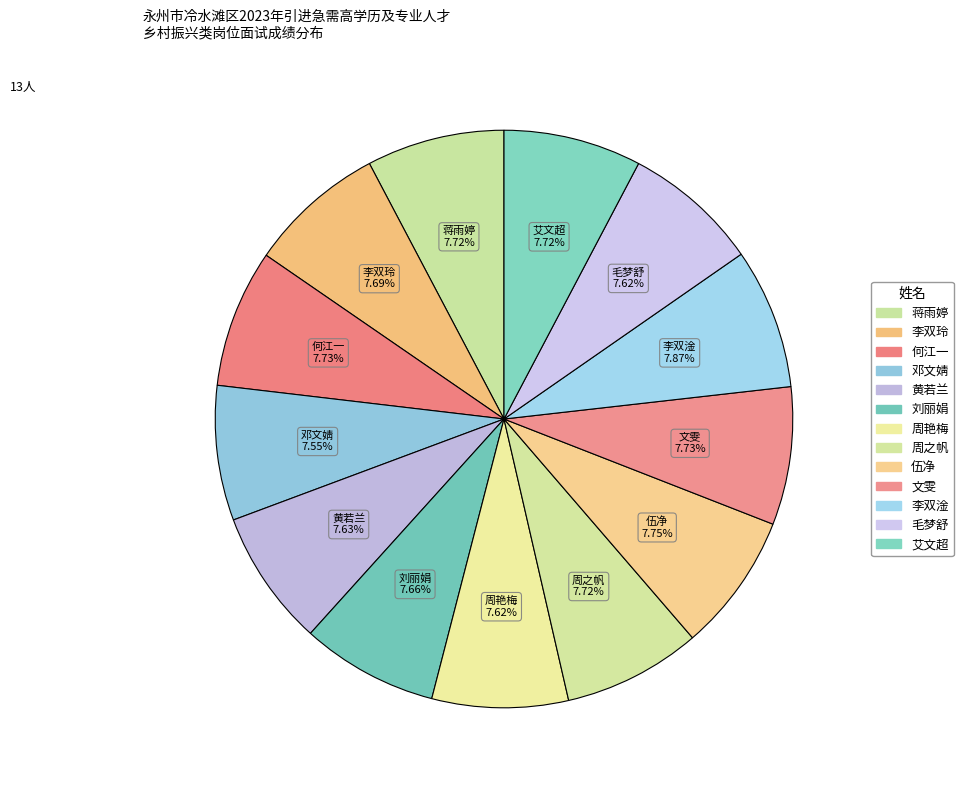

To the nearest percent, what portion does 周艳梅 represent?

8%